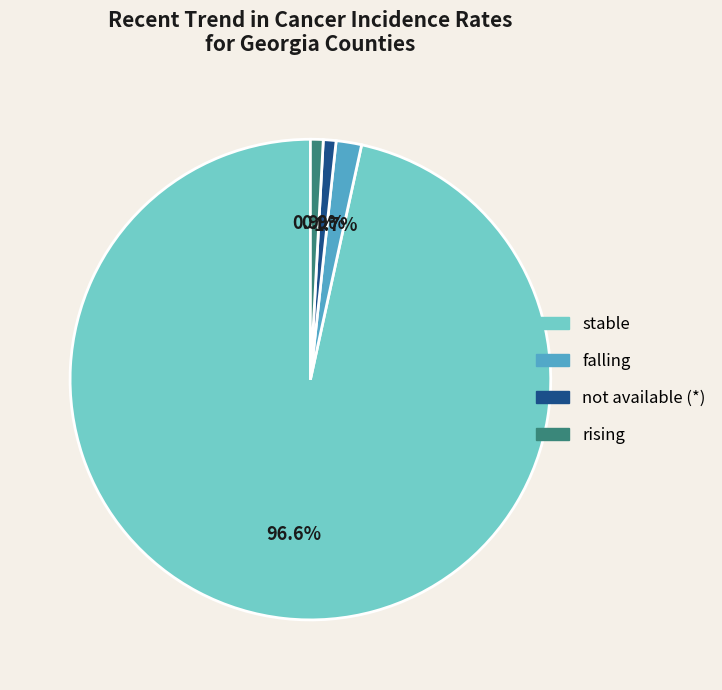

To the nearest percent, what is the difference between the stable and falling slice percentages?

95%